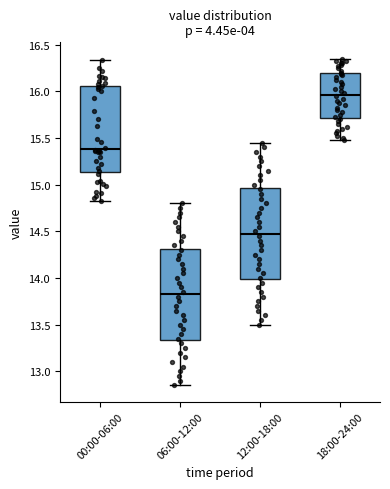

Where is the lower edge of the box for 12:00-18:00 on the y-axis? The values are not printed on the chart, so give them approximately, as read against the axis.

14.00